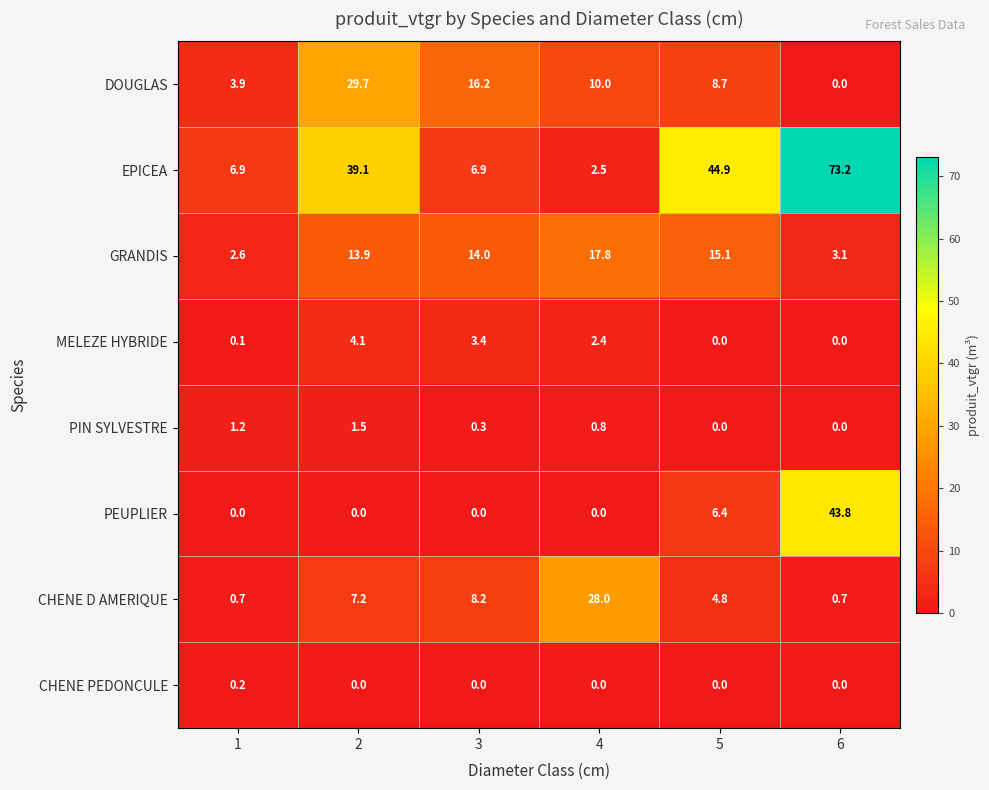

True or false: DOUGLAS has a value of 0.0 at 6.

True